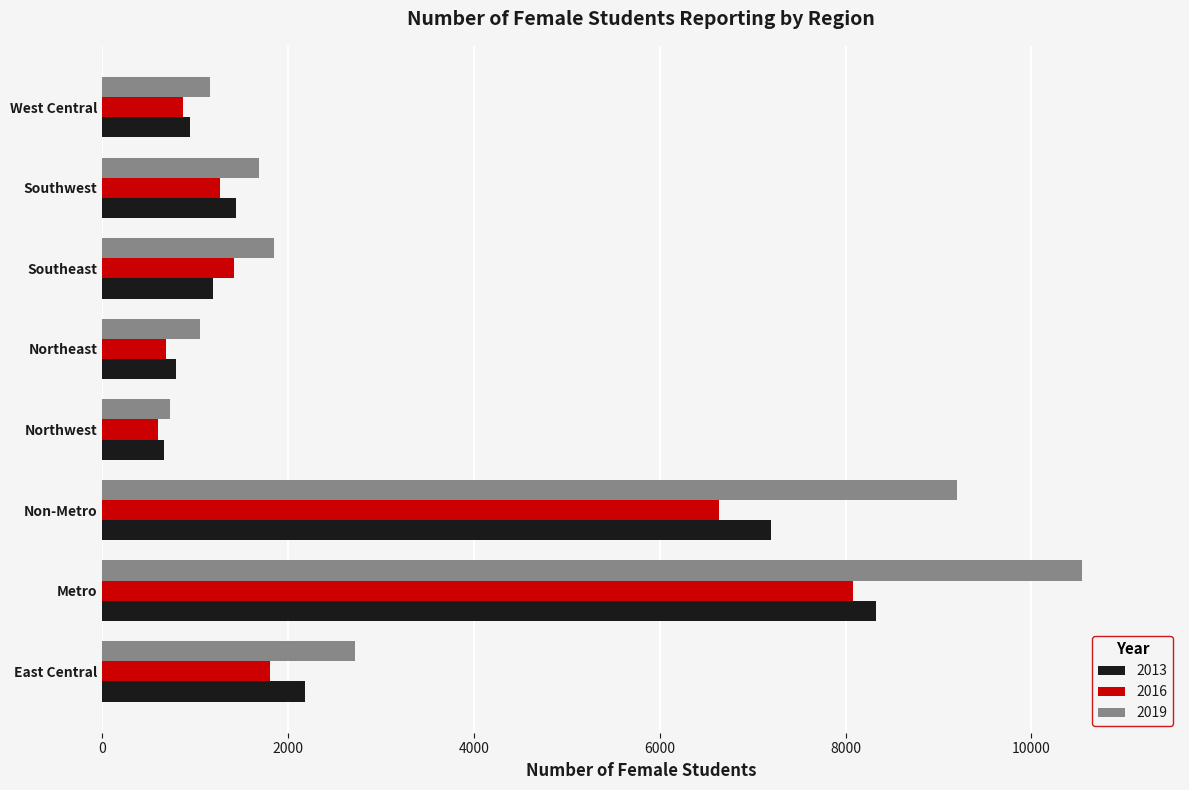

At which category is the sum across all series the highest?

Metro